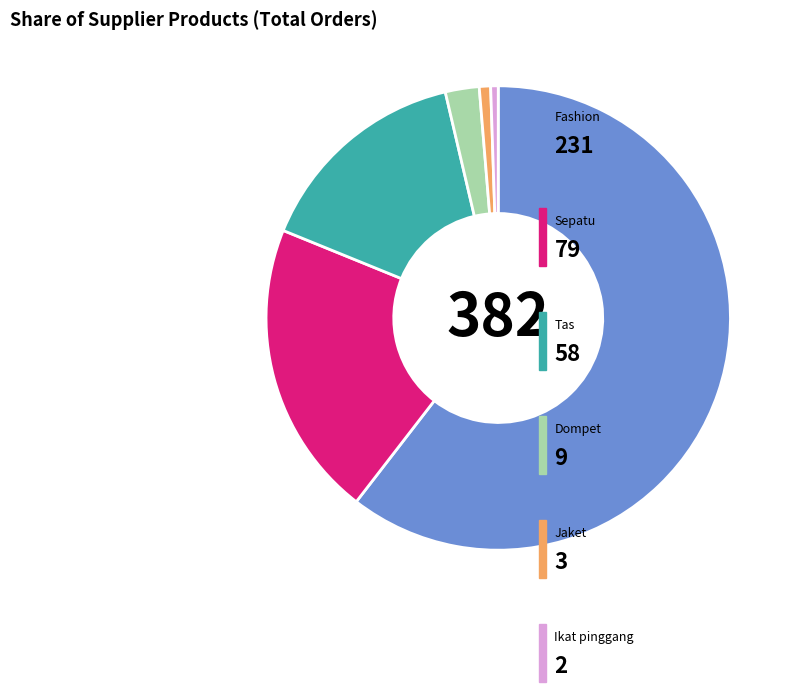

Does any single category account for the majority?

Yes